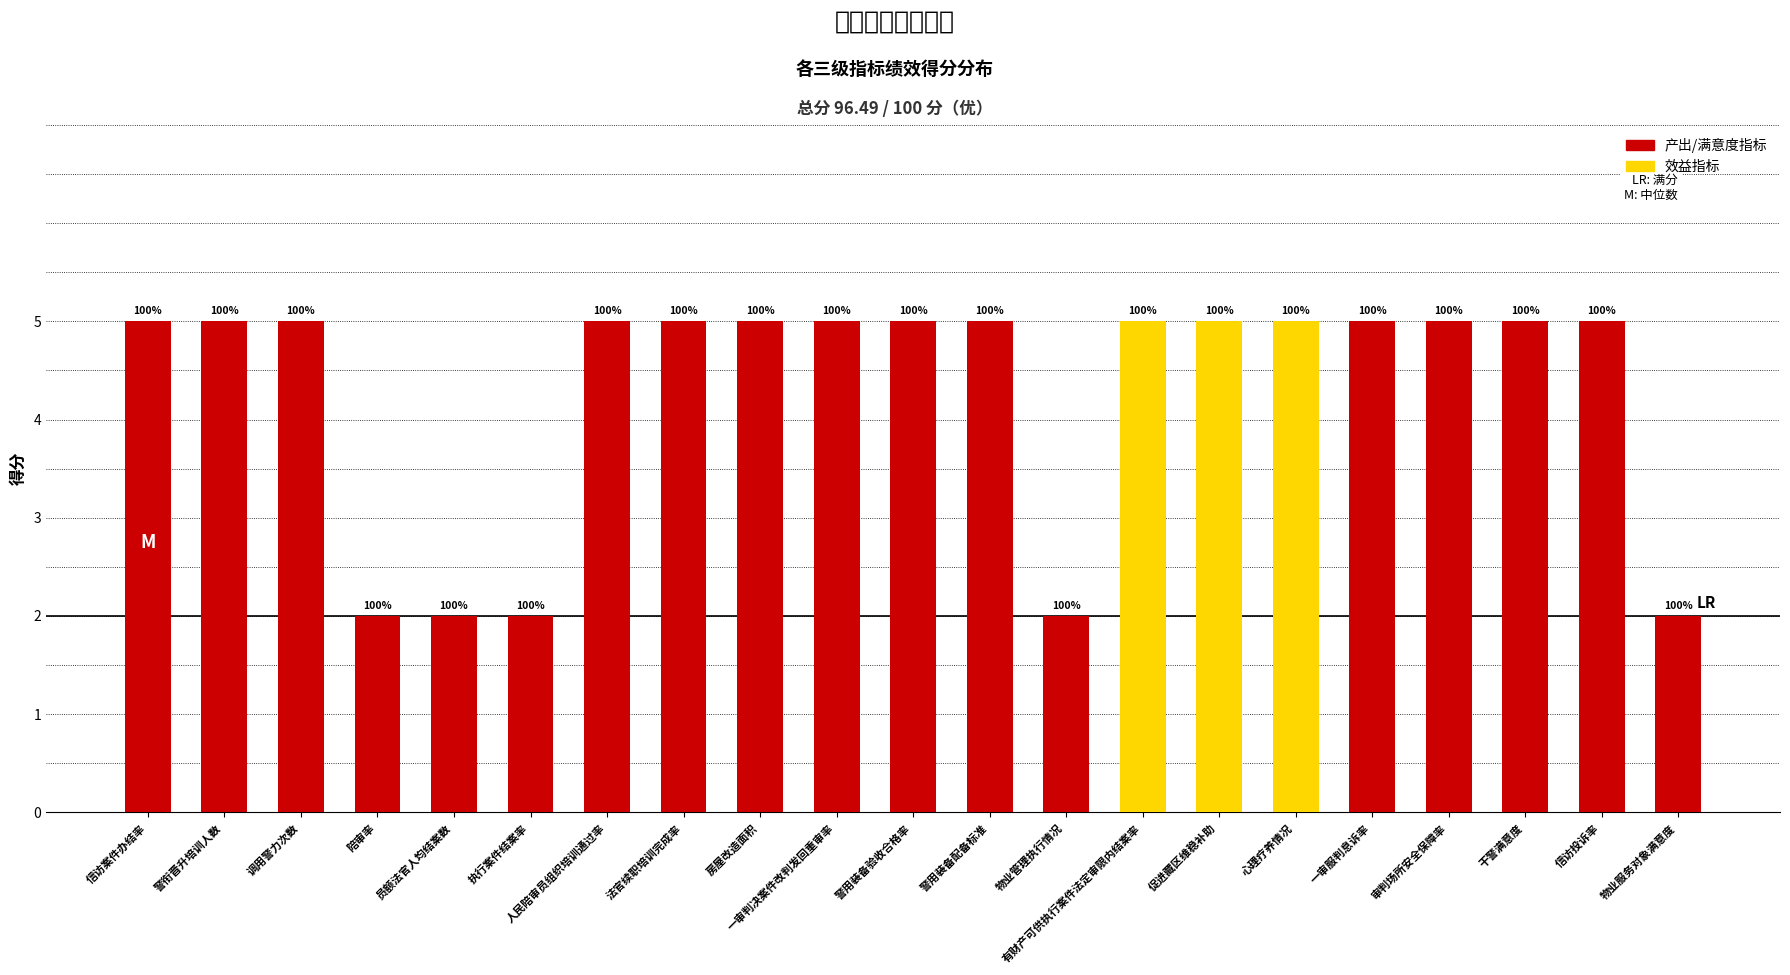

Are the bars horizontal?

No